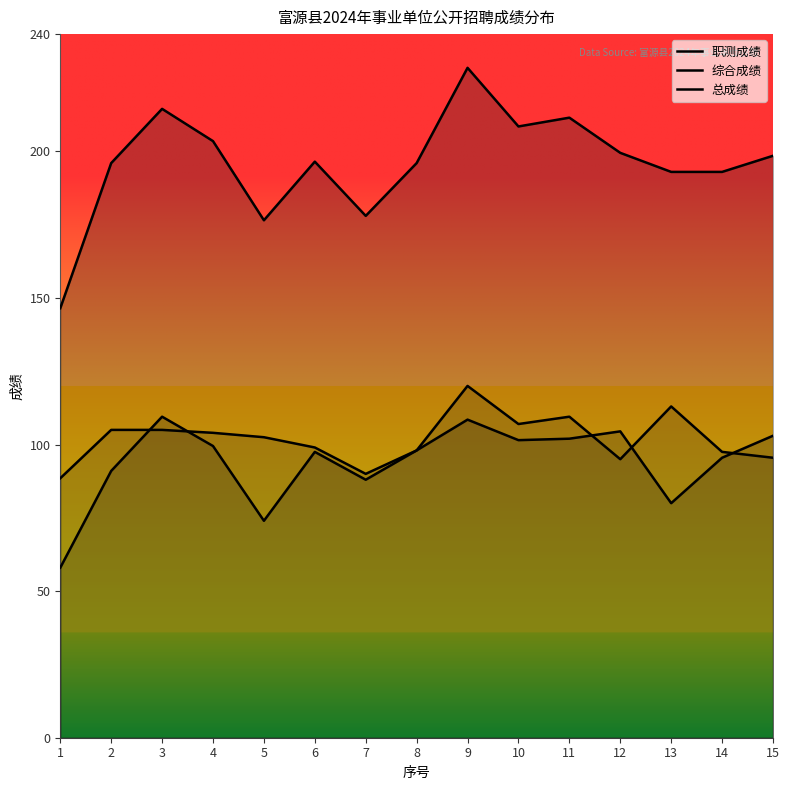

After their last crossing, which series has the higher values: 综合成绩 or 职测成绩?

综合成绩